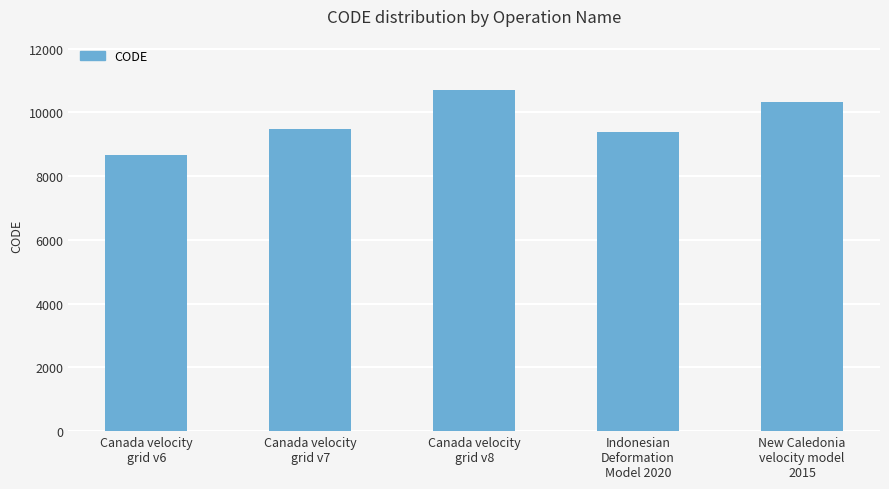

Rank the categories by value from highest to lowest.

Canada velocity
grid v8, New Caledonia
velocity model
2015, Canada velocity
grid v7, Indonesian
Deformation
Model 2020, Canada velocity
grid v6